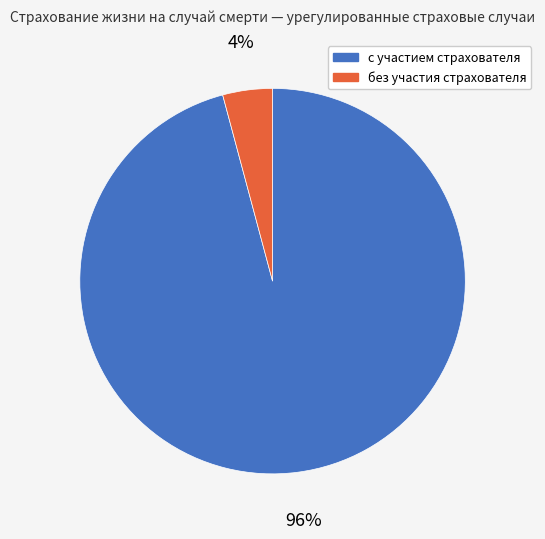

Is there a majority slice in this chart?

Yes